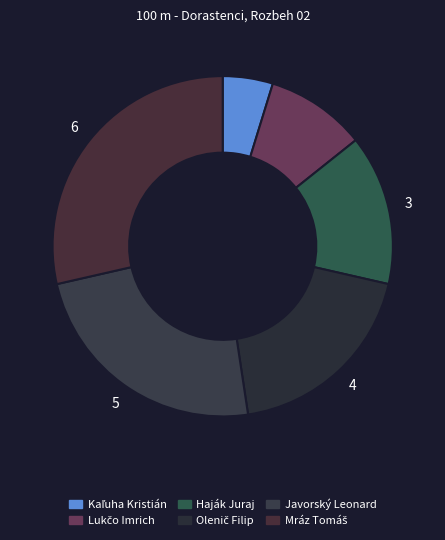

How many segments does this pie chart have?

6